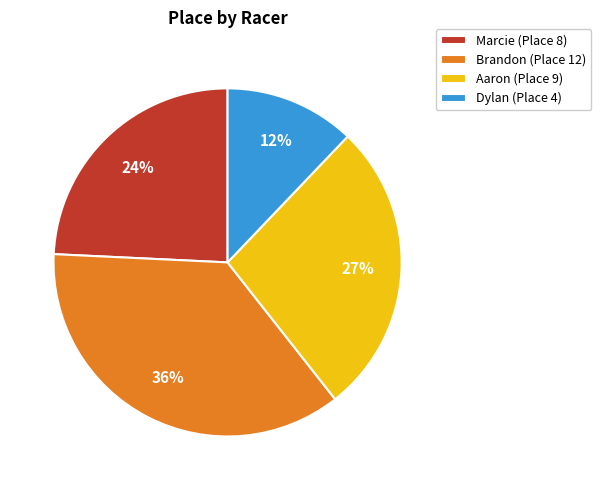

To the nearest percent, what is the difference between the Aaron and Dylan slice percentages?

15%